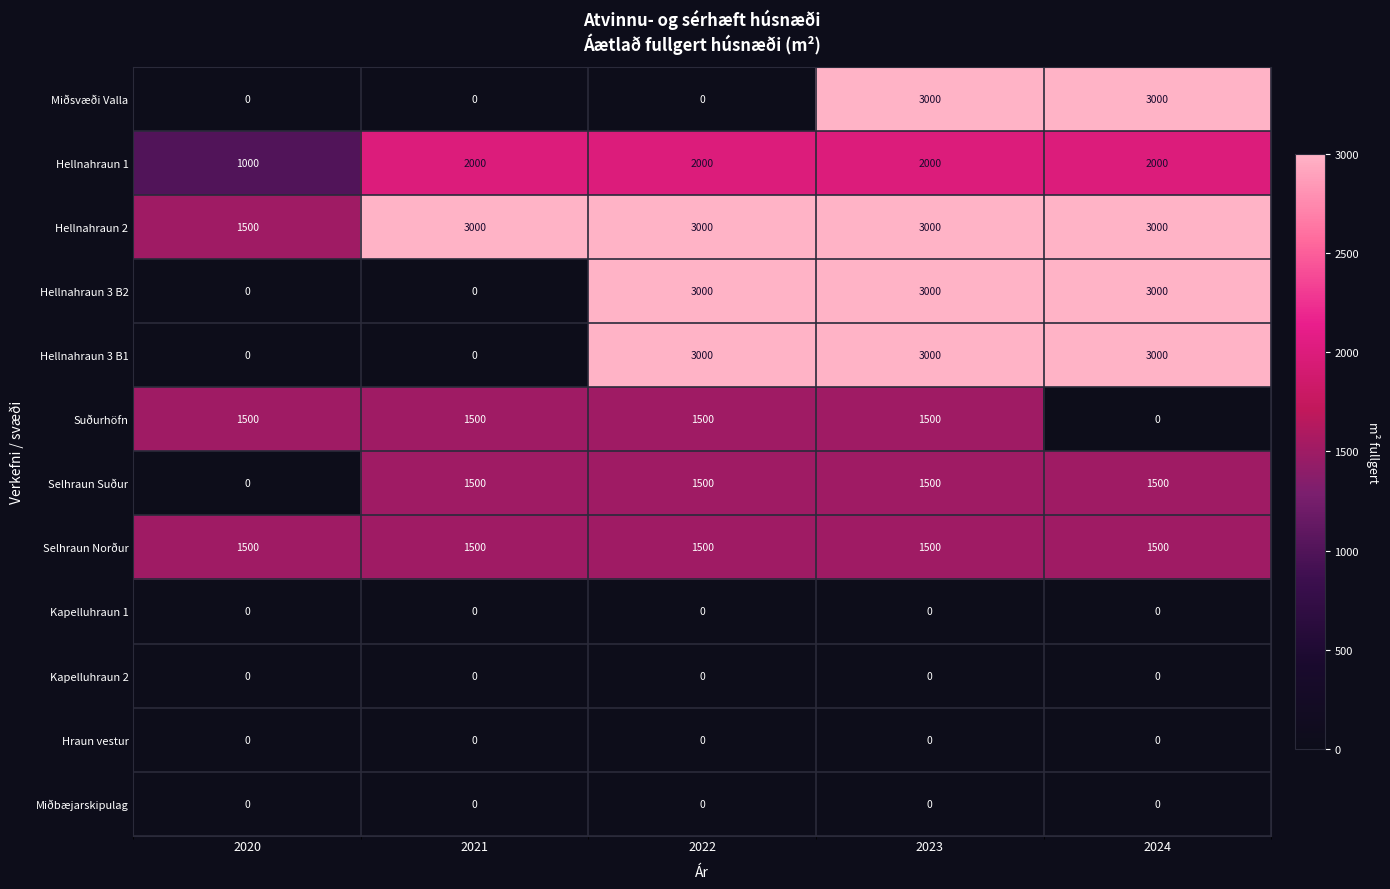

At which category is the sum across all series the highest?

2023